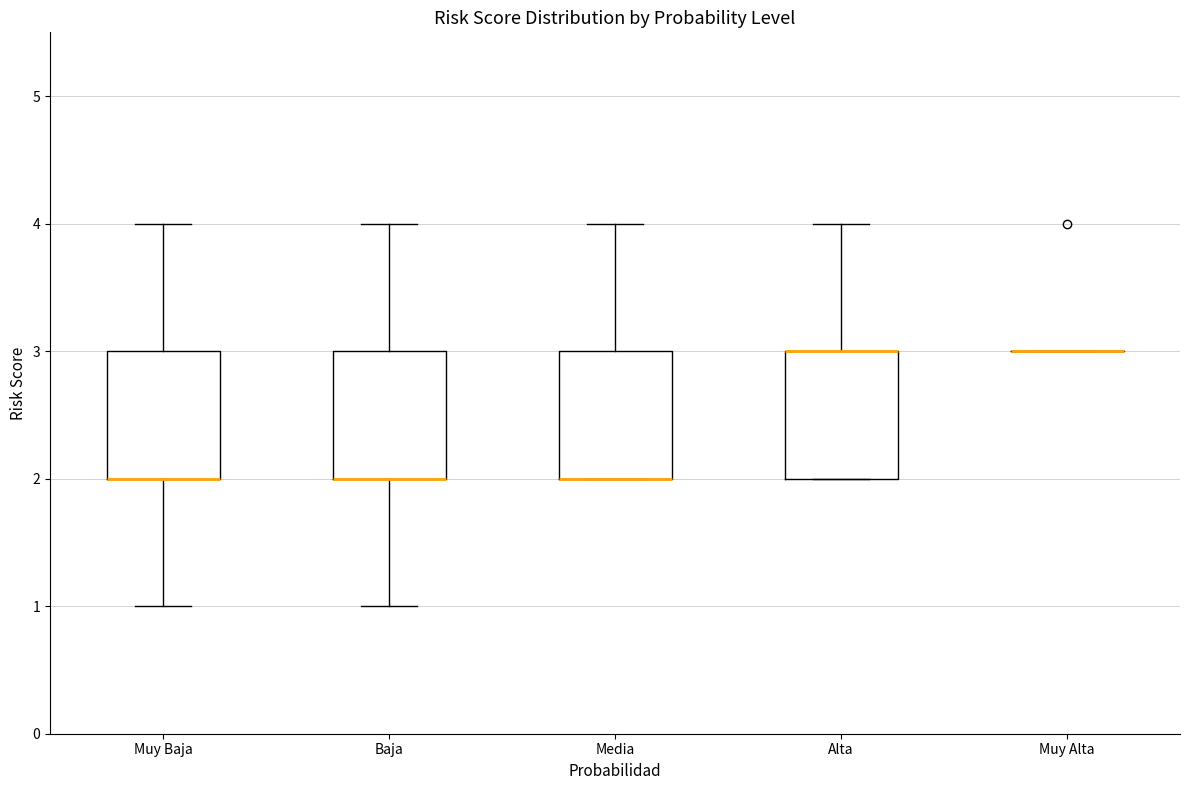

Reading left to right, transcribe this box plot: for each box, give where its median line is, the range the box spans, and where its two whiskers end, as read against the y-axis. The values are not printed on the chart, so give them approximately, as read against the axis.

Muy Baja: median 2 (drawn on the box's lower edge), box 2 to 3, whiskers 1 to 4
Baja: median 2 (drawn on the box's lower edge), box 2 to 3, whiskers 1 to 4
Media: median 2 (drawn on the box's lower edge), box 2 to 3, whiskers 2 to 4
Alta: median 3 (drawn on the box's upper edge), box 2 to 3, whiskers 2 to 4
Muy Alta: box collapsed to a line at 3, whiskers 3 to 3